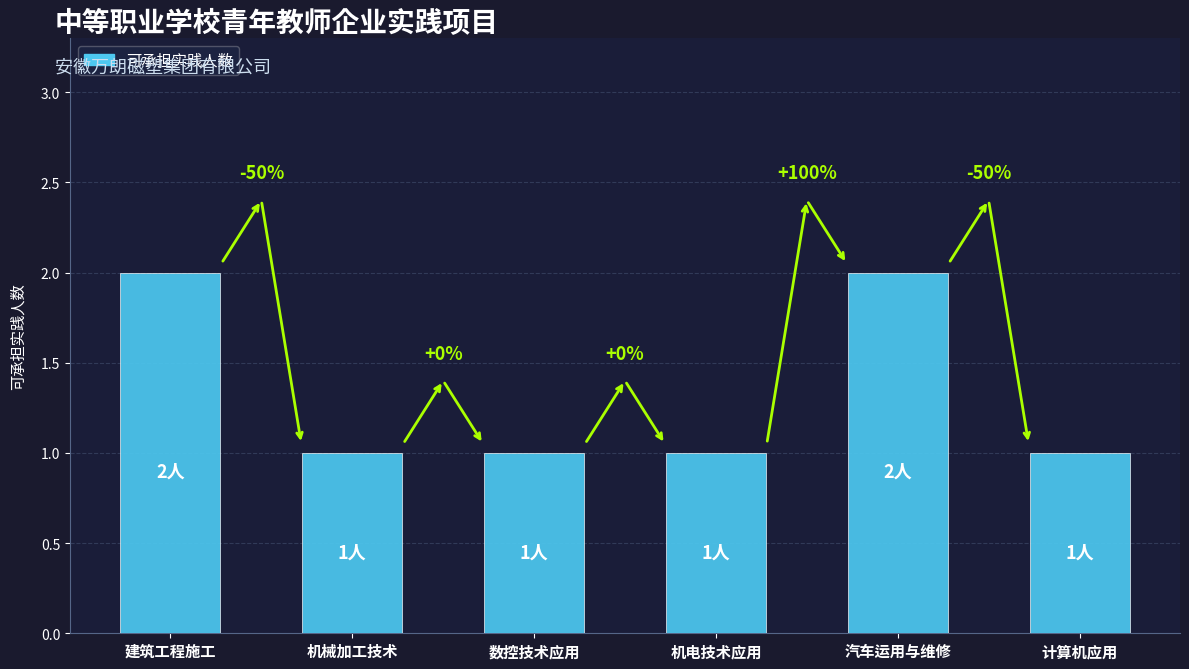

How many bars are there in total?

6